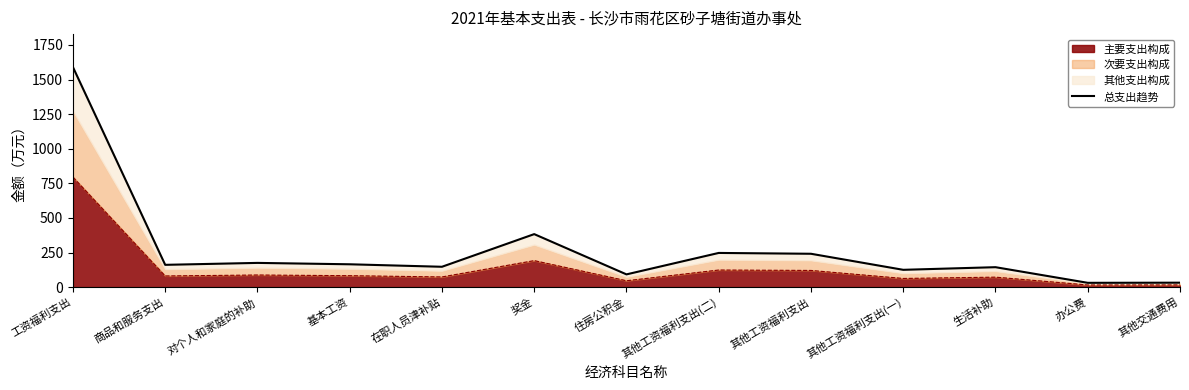

What is the difference between the second highest and second lowest values?

351.0